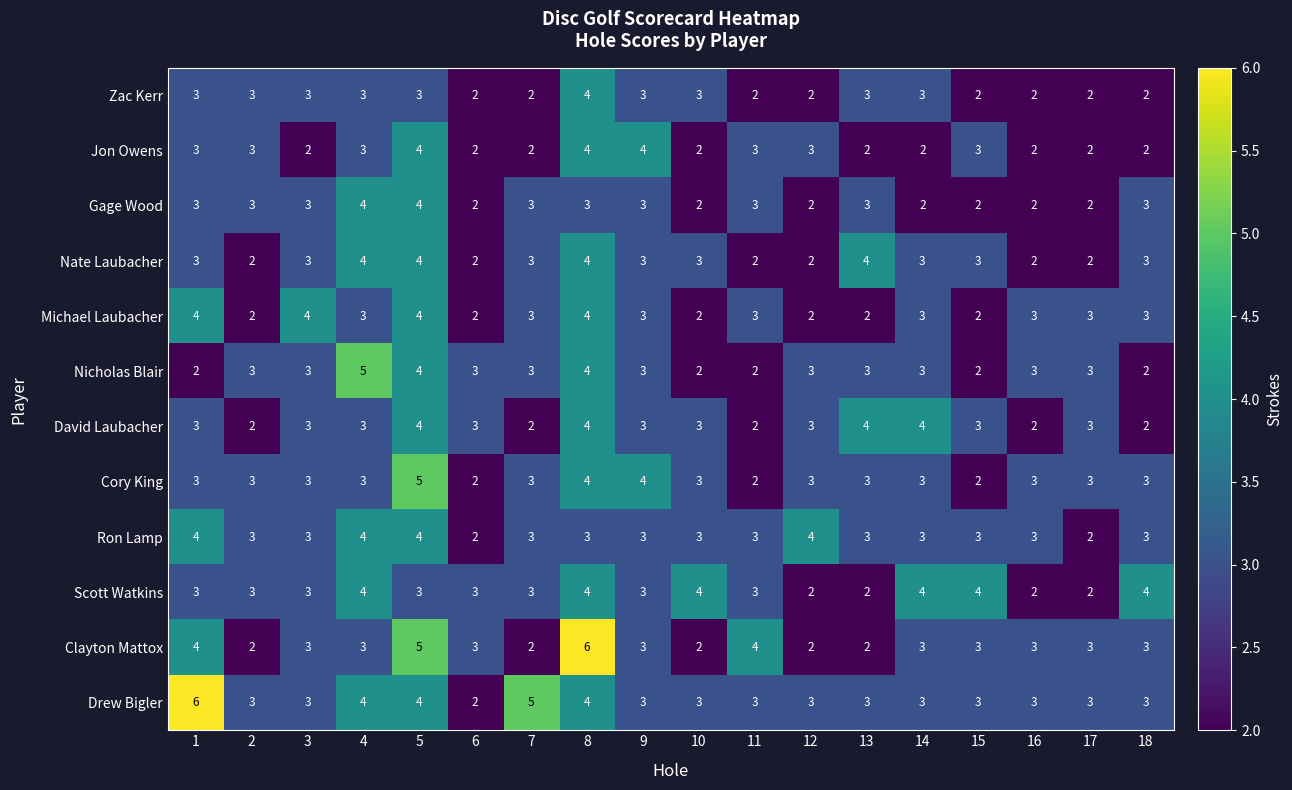

Which series changed the most between 7 and 18?

Drew Bigler